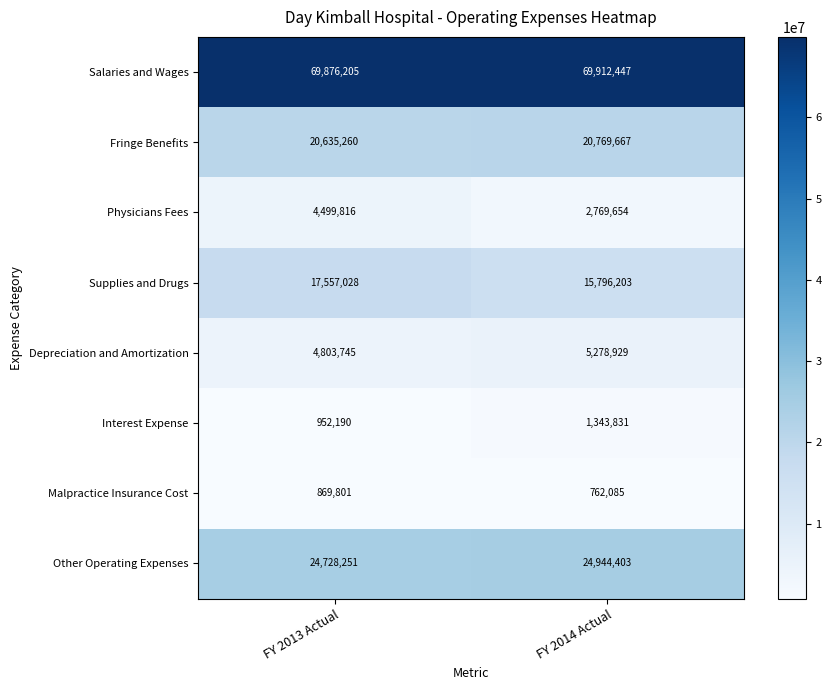

At which category is the sum across all series the highest?

FY 2013 Actual